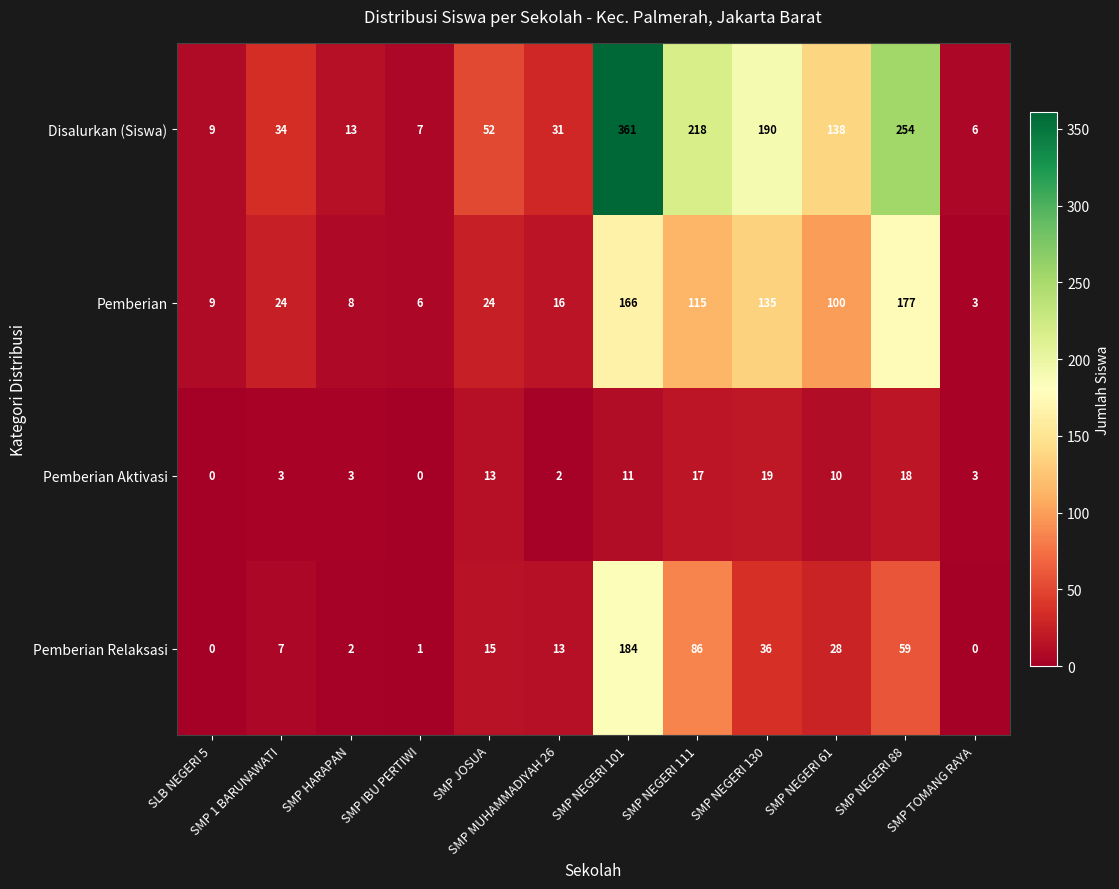

Count the number of categories in the chart.

12